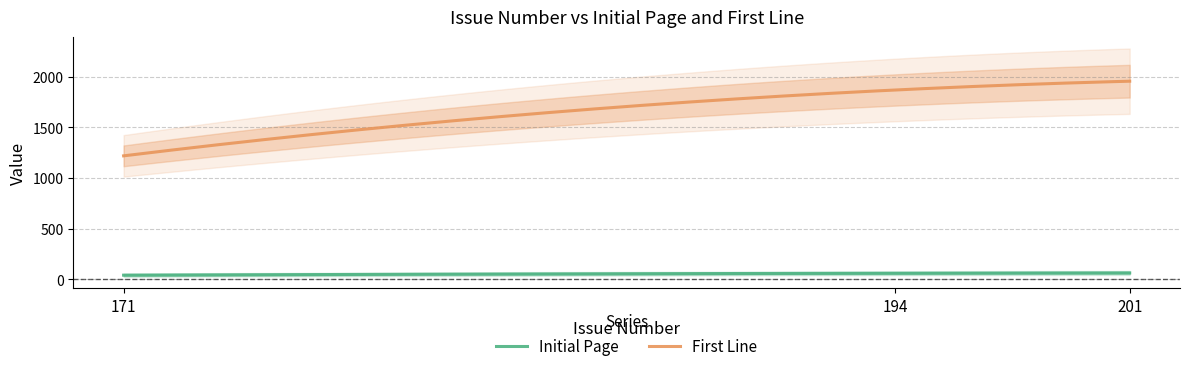

Which label corresponds to the largest value in the chart?

201